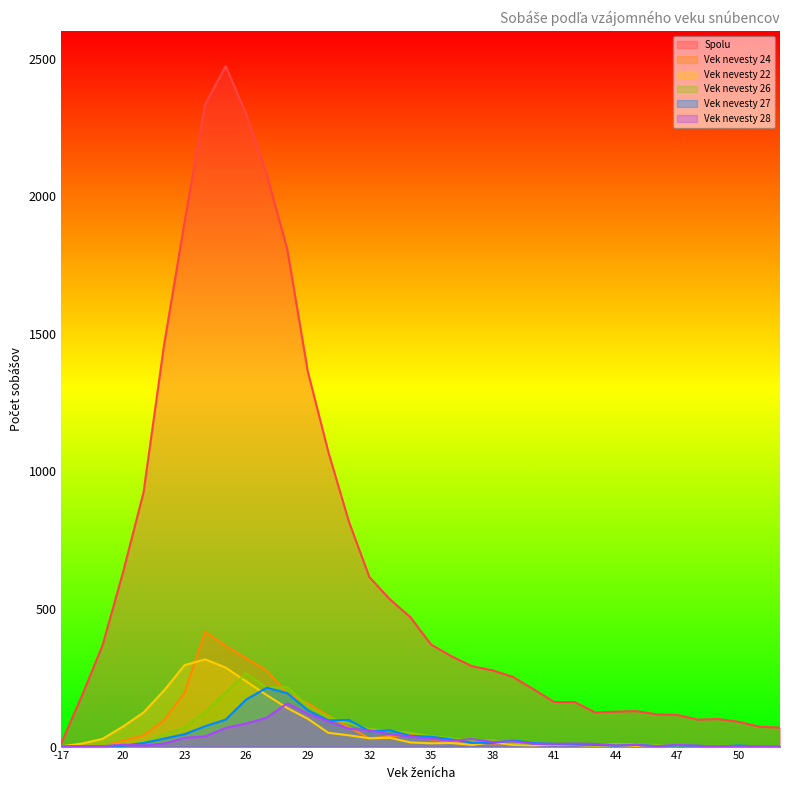

Is the value of vek22 at 33 greater than the value of vek28 at 31?

No